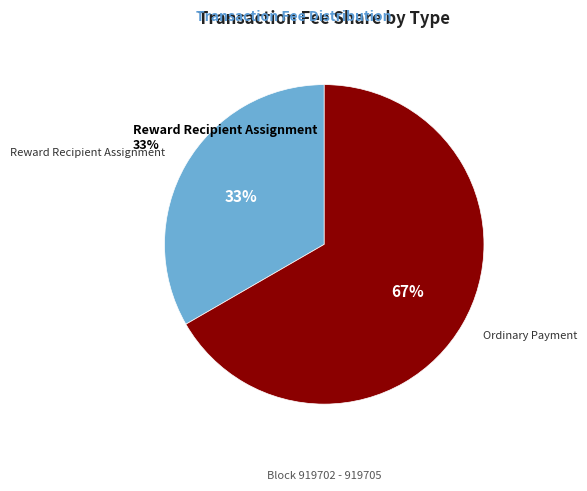

Is it true that Ordinary Payment is 67% of the pie?

True